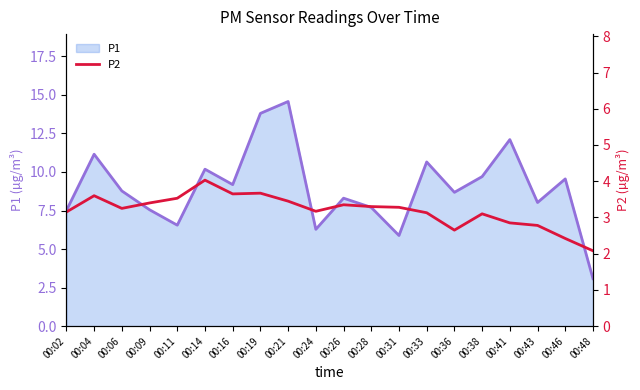

List the series in order of their overall mean, highest first.

P1 line, P2